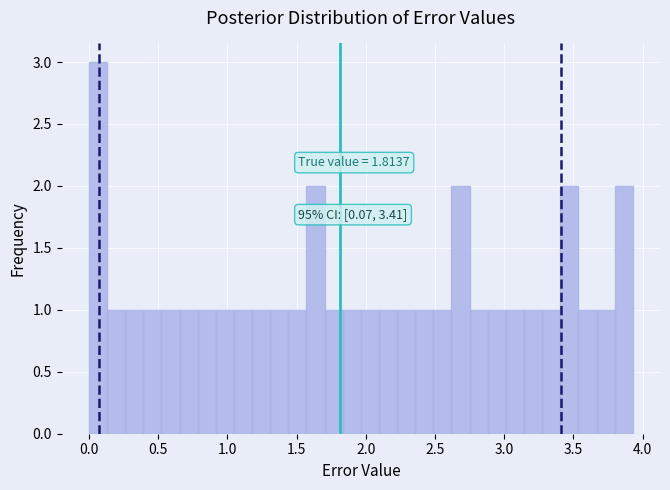

Around what value on the x-axis is the tallest bar? Give the approximate position of its centre, as read against the axis.

0.05